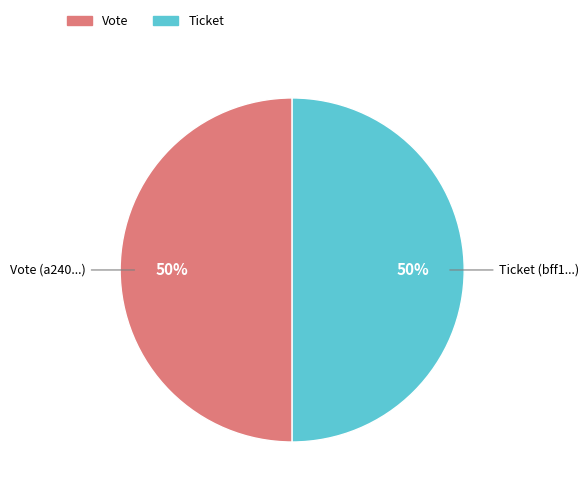

Count the number of slices in the pie.

2